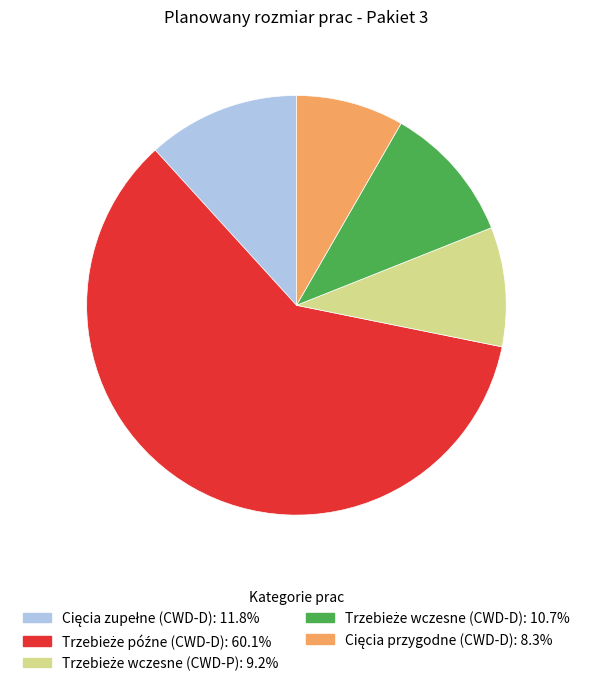

Is there any slice that represents more than half of the pie?

Yes